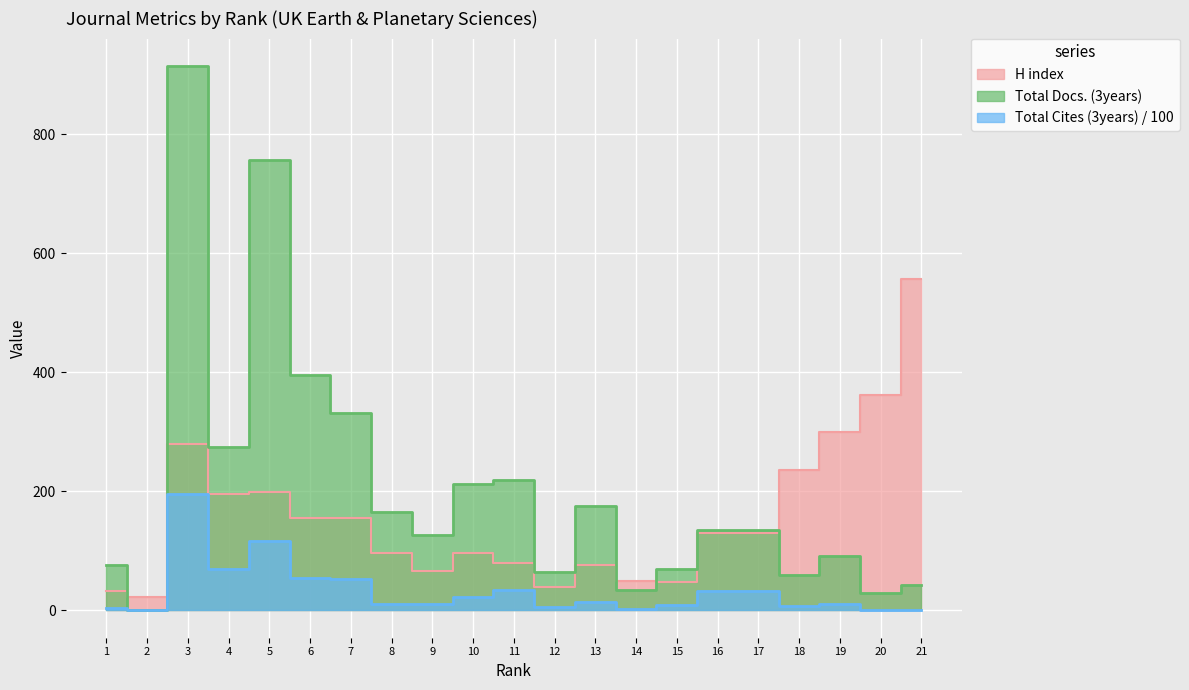

Is the value of Total Docs. (3years) at 16 greater than the value of H index at 1?

Yes